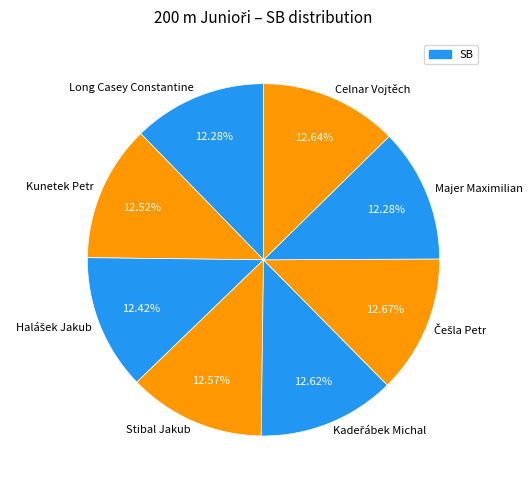

Is there a majority slice in this chart?

No